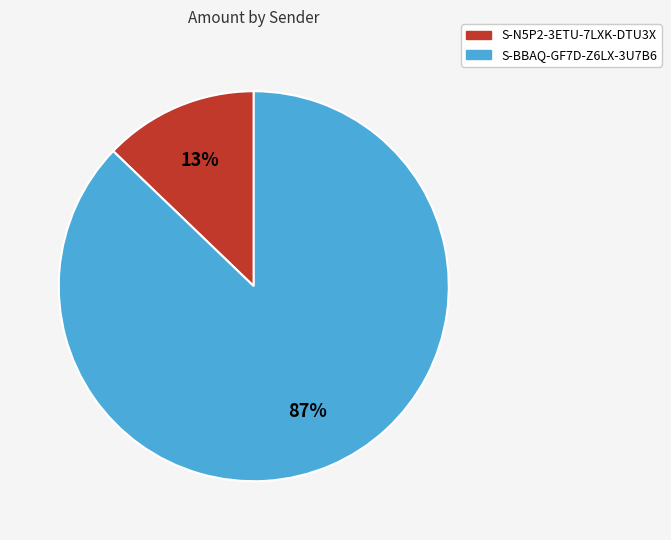

Is it true that S-BBAQ-GF7D-Z6LX-3U7B6 is 87% of the pie?

True